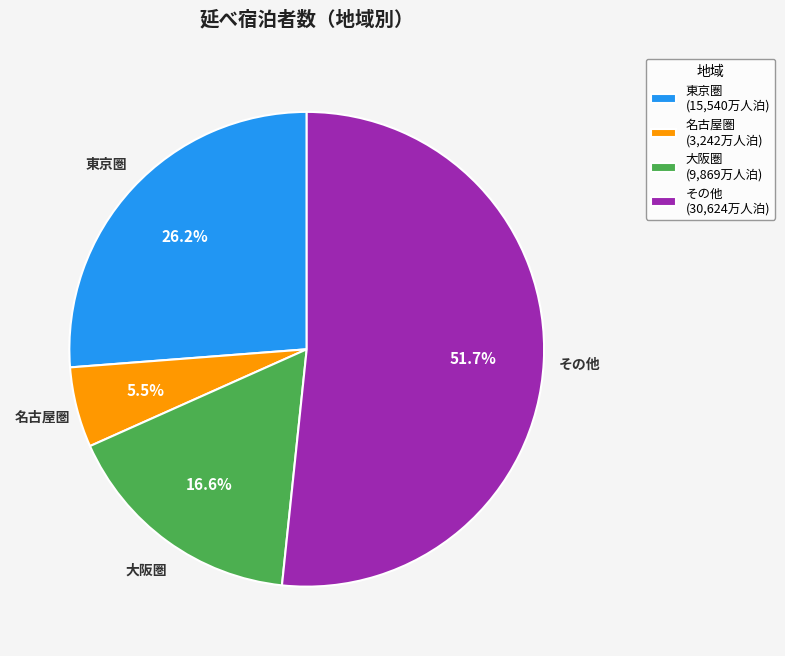

Is the sum of 名古屋圏 (3,242万人泊) and 大阪圏 (9,869万人泊) greater than half?

No